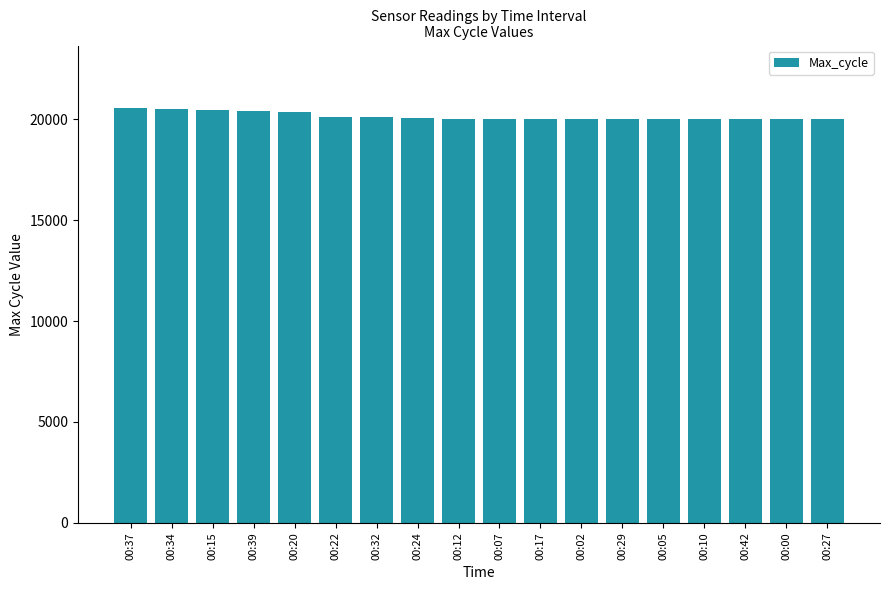

How many bars are there in total?

18